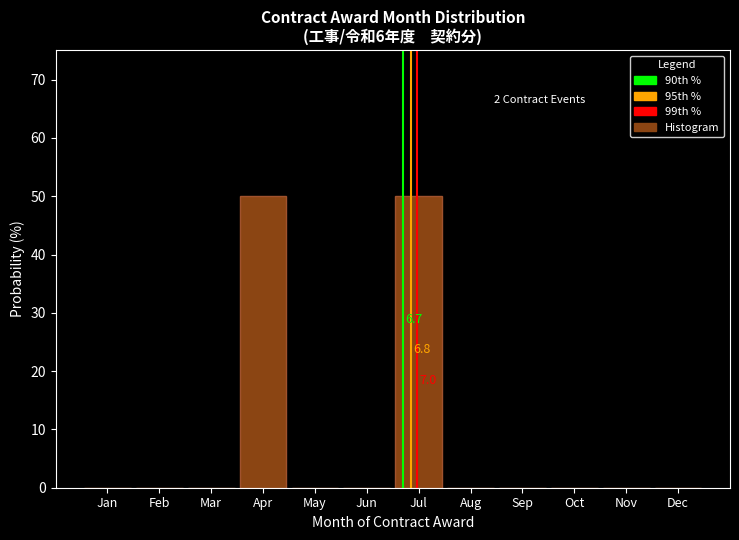

Reading left to right, extract all data points from this chart.

Jan=0	Feb=0	Mar=0	Apr=50	May=0	Jun=0	Jul=50	Aug=0	Sep=0	Oct=0	Nov=0	Dec=0